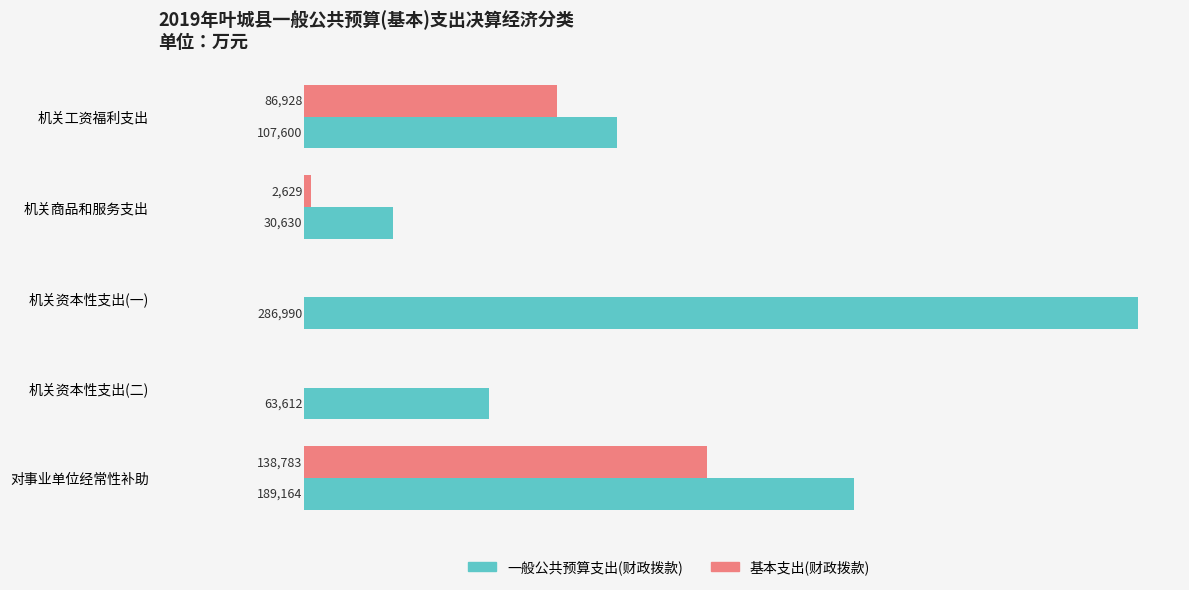

Which label corresponds to the largest value in the chart?

机关资本性支出(一)